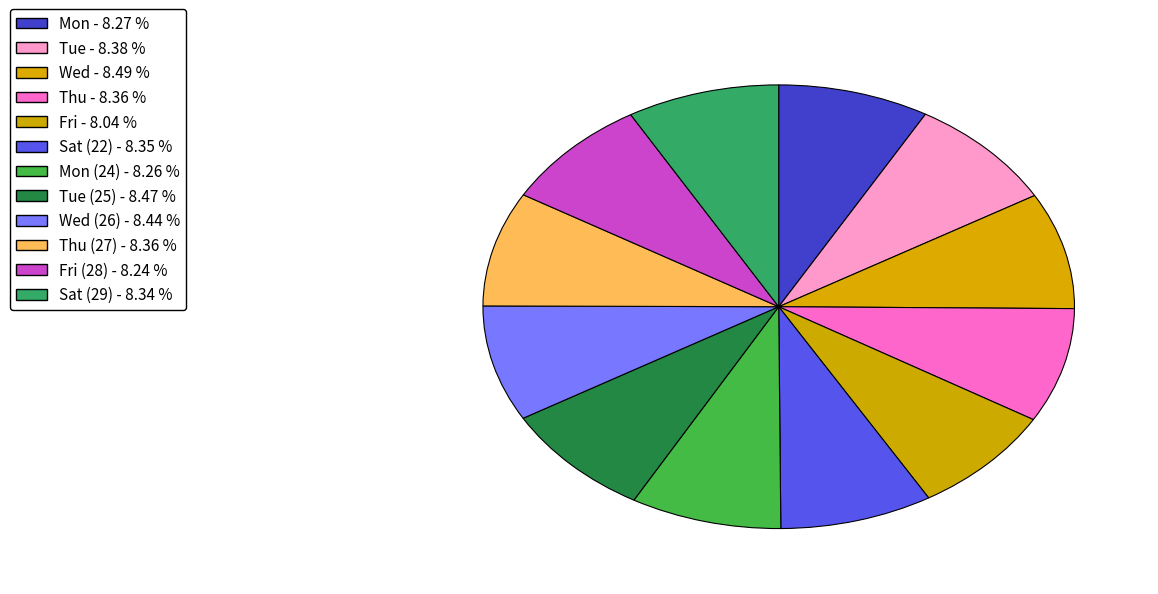

How many slices are in this pie chart?

12